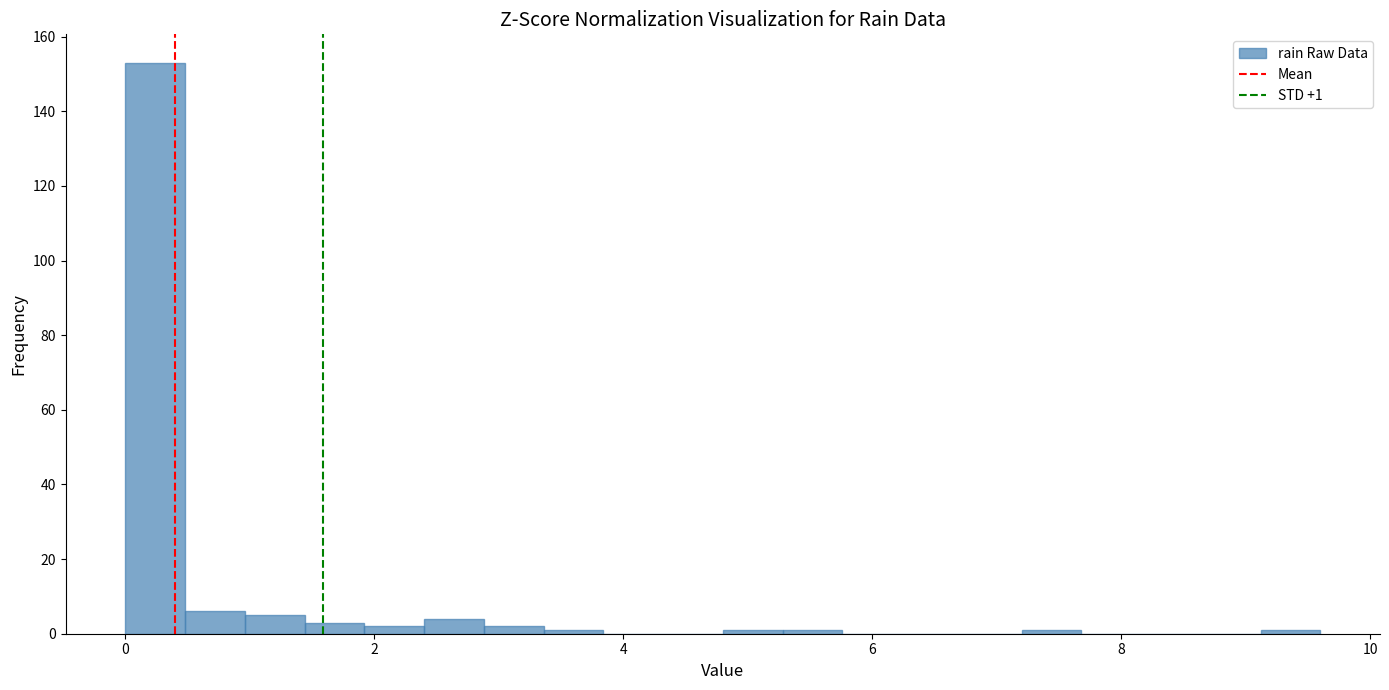

Around what value on the x-axis is the tallest bar? Give the approximate position of its centre, as read against the axis.

0.2